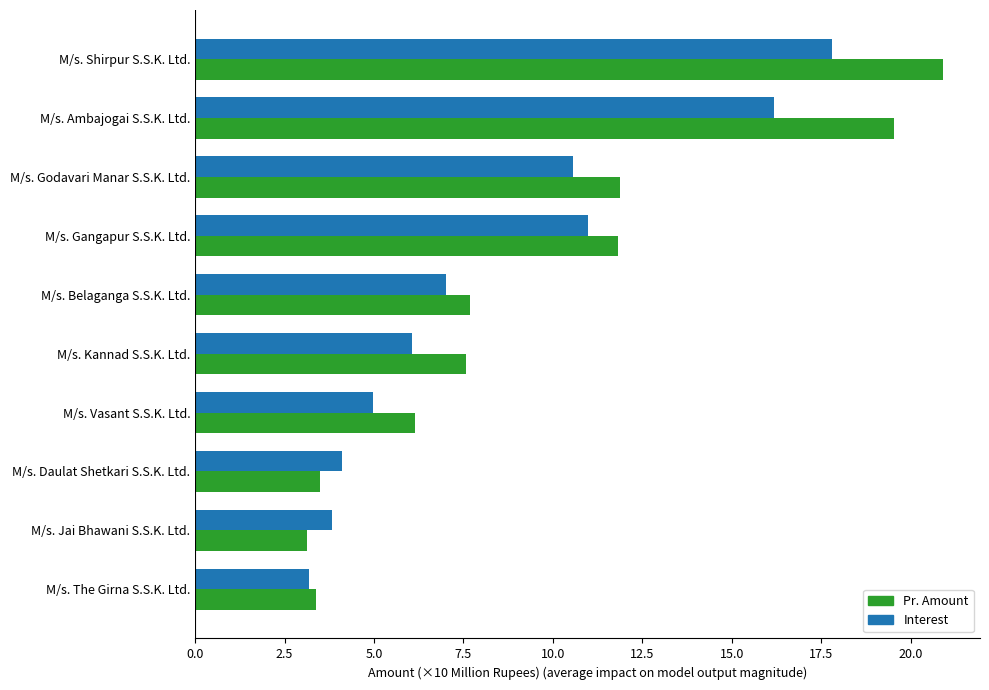

Which series has the largest range (max minus min)?

Pr. Amount